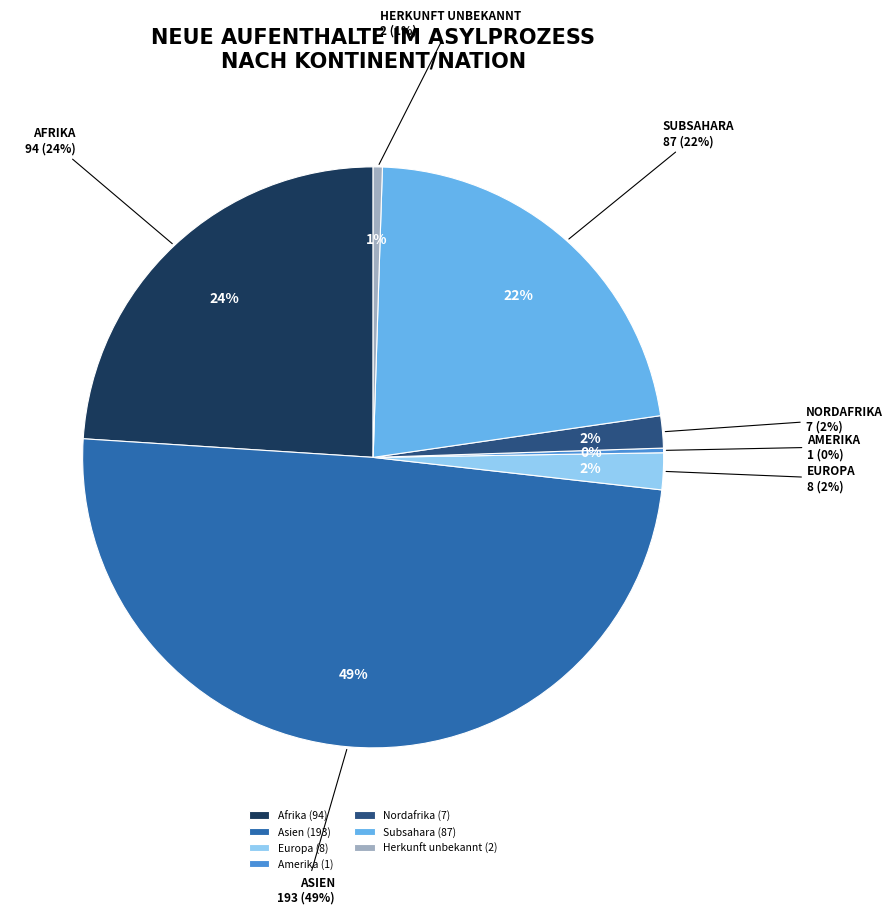

What is the largest slice in the pie chart?

Asien